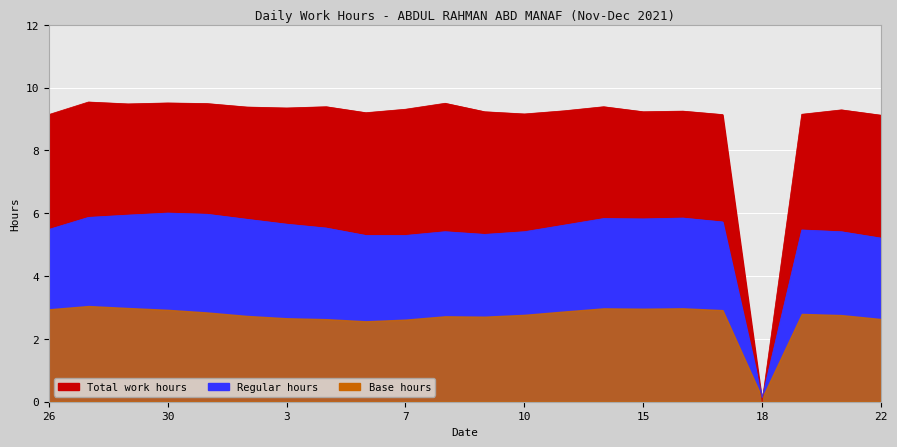

What is the difference between the second highest and minimum values?

9.5